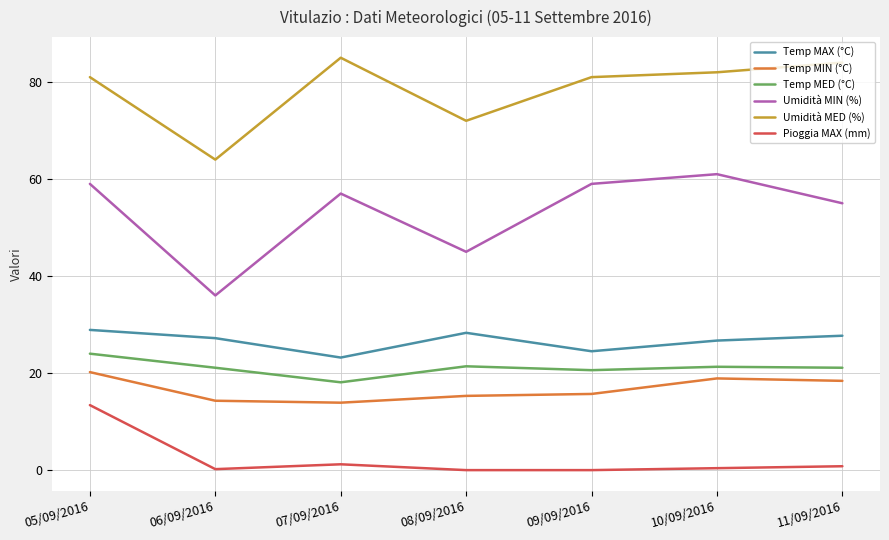

What is the total value across all series at 08/09/2016?

182.0